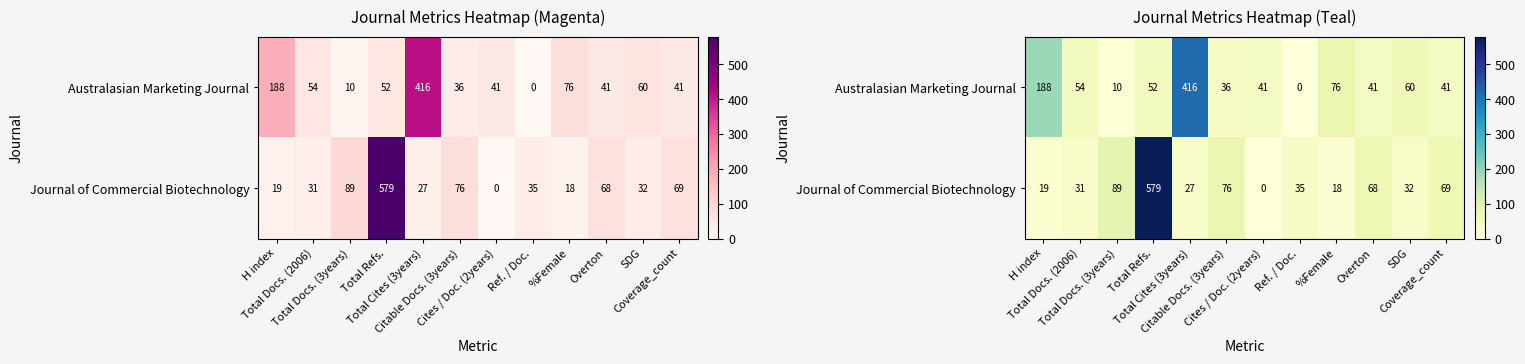

Rank the series at Coverage_count from lowest to highest value.

Australasian Marketing Journal, Journal of Commercial Biotechnology